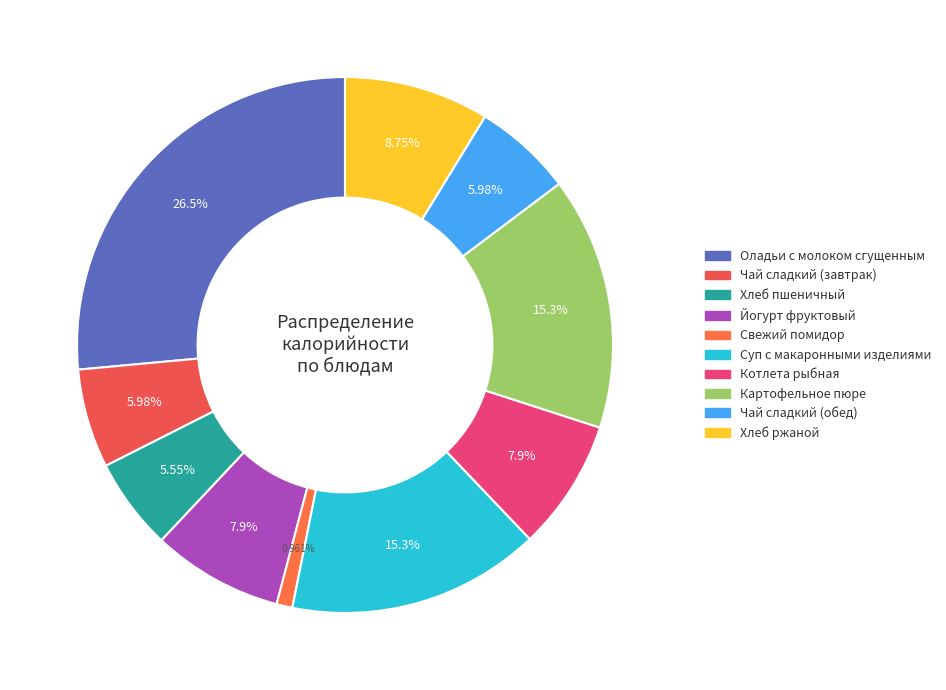

Which slice is the largest?

Оладьи с молоком сгущенным